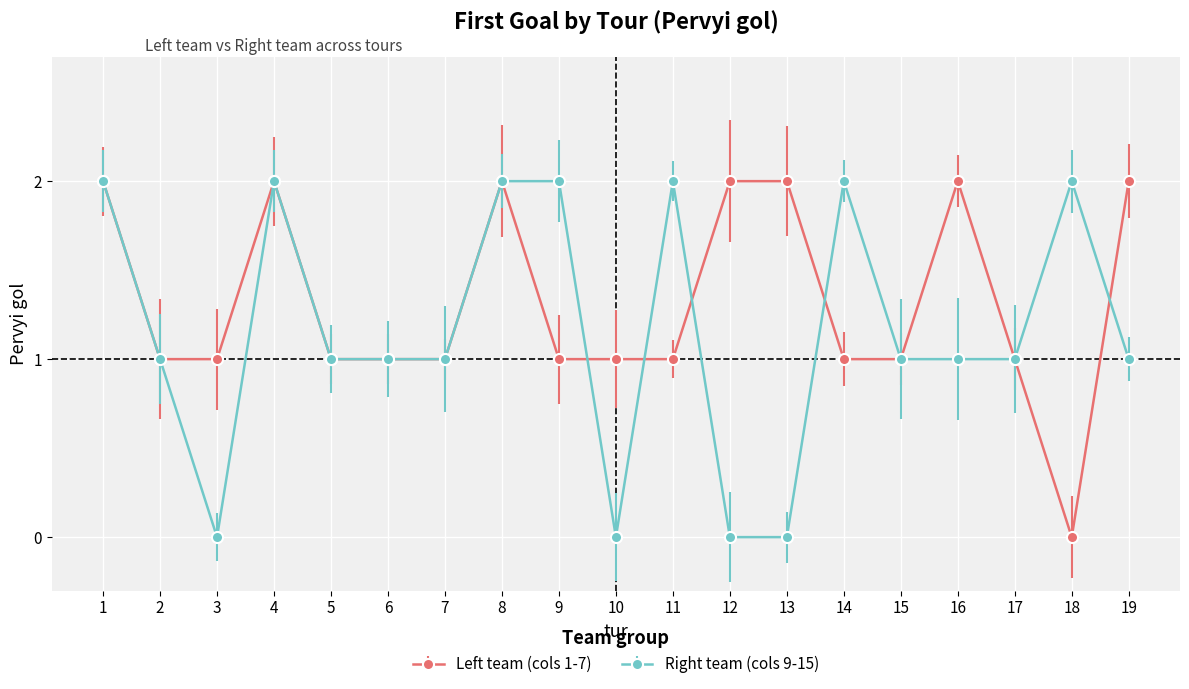

What is the maximum value shown in the chart?

2